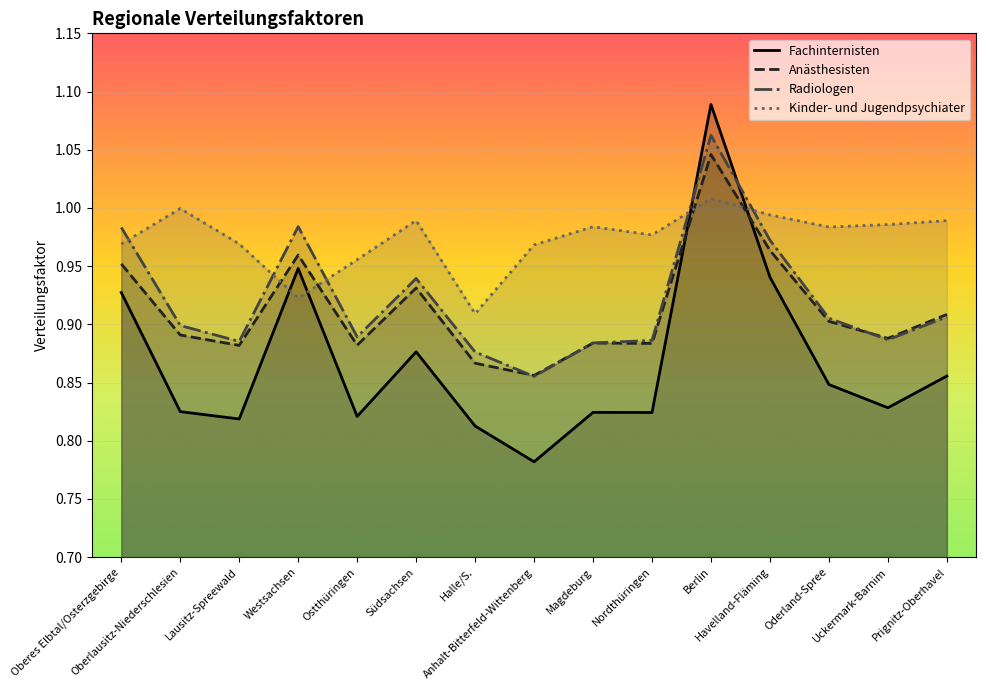

Reading left to right, list all the values displayed in this chart.

Fachinternisten: 0.9	0.8	0.8	0.9	0.8	0.9	0.8	0.8	0.8	0.8	1.1	0.9	0.8	0.8	0.9
Anästhesisten: 1.0	0.9	0.9	1.0	0.9	0.9	0.9	0.9	0.9	0.9	1.0	1.0	0.9	0.9	0.9
Radiologen: 1.0	0.9	0.9	1.0	0.9	0.9	0.9	0.9	0.9	0.9	1.1	1.0	0.9	0.9	0.9
Kinder- und Jugendpsychiater: 1.0	1.0	1.0	0.9	1.0	1.0	0.9	1.0	1.0	1.0	1.0	1.0	1.0	1.0	1.0